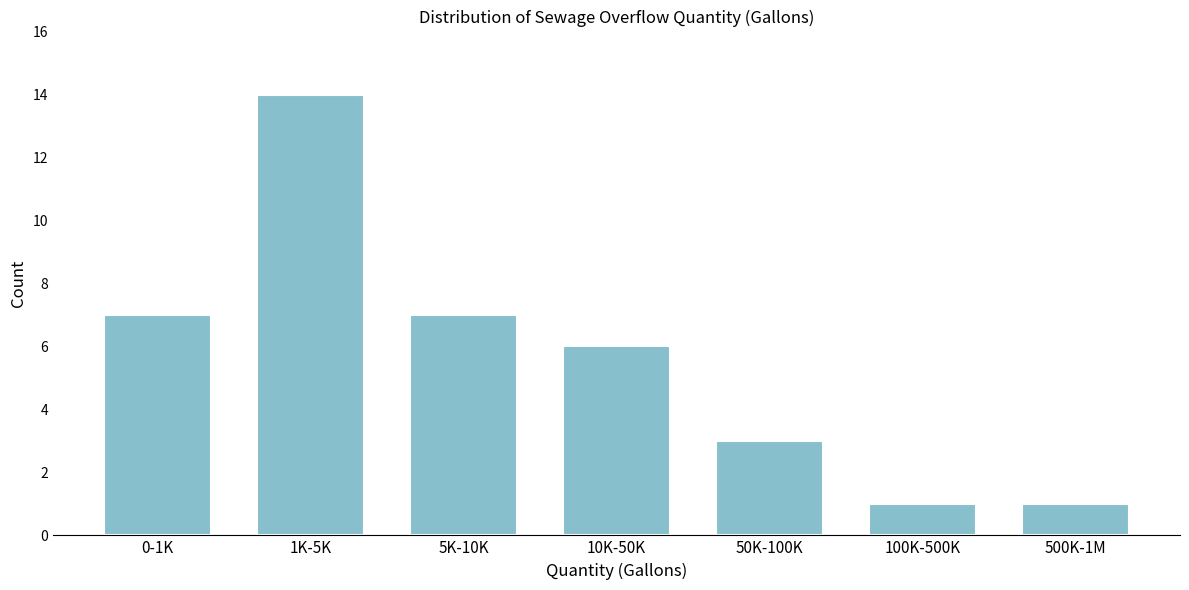

Reading left to right, transcribe all the data shown in this chart.

7	14	7	6	3	1	1